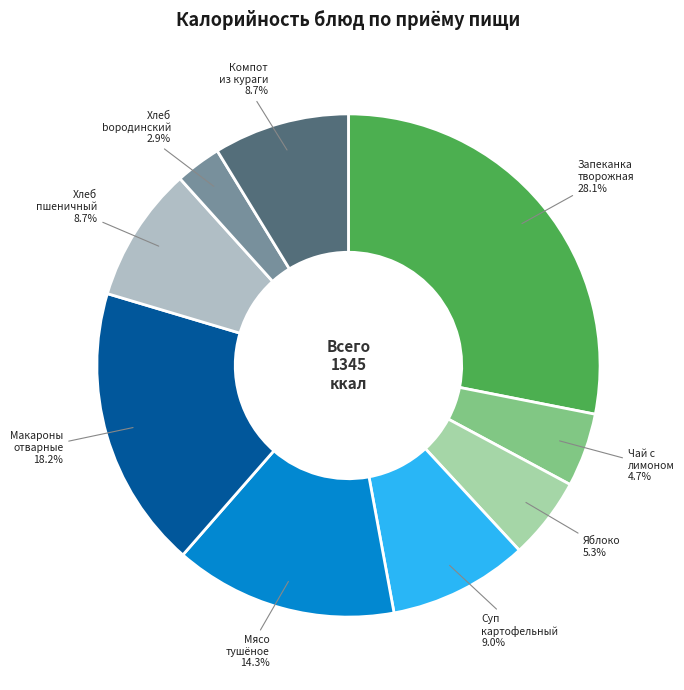

To the nearest percent, what is the average slice percentage?

11%